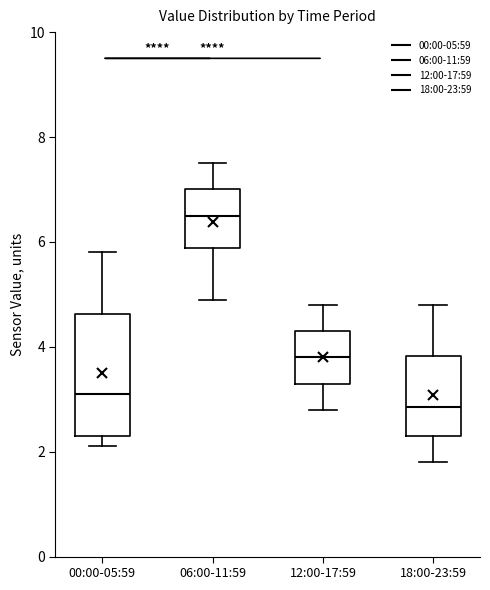

Reading left to right, read every box against the y-axis: the position of its median line, the range the box covers, and the ends of its whiskers. The values are not printed on the chart, so give them approximately, as read against the axis.

00:00-05:59: median 3.2, box 2.4 to 4.6, whiskers 2.2 to 5.8
06:00-11:59: median 6.6, box 5.8 to 7.0, whiskers 5.0 to 7.6
12:00-17:59: median 3.8, box 3.4 to 4.4, whiskers 2.8 to 4.8
18:00-23:59: median 2.8, box 2.4 to 3.8, whiskers 1.8 to 4.8